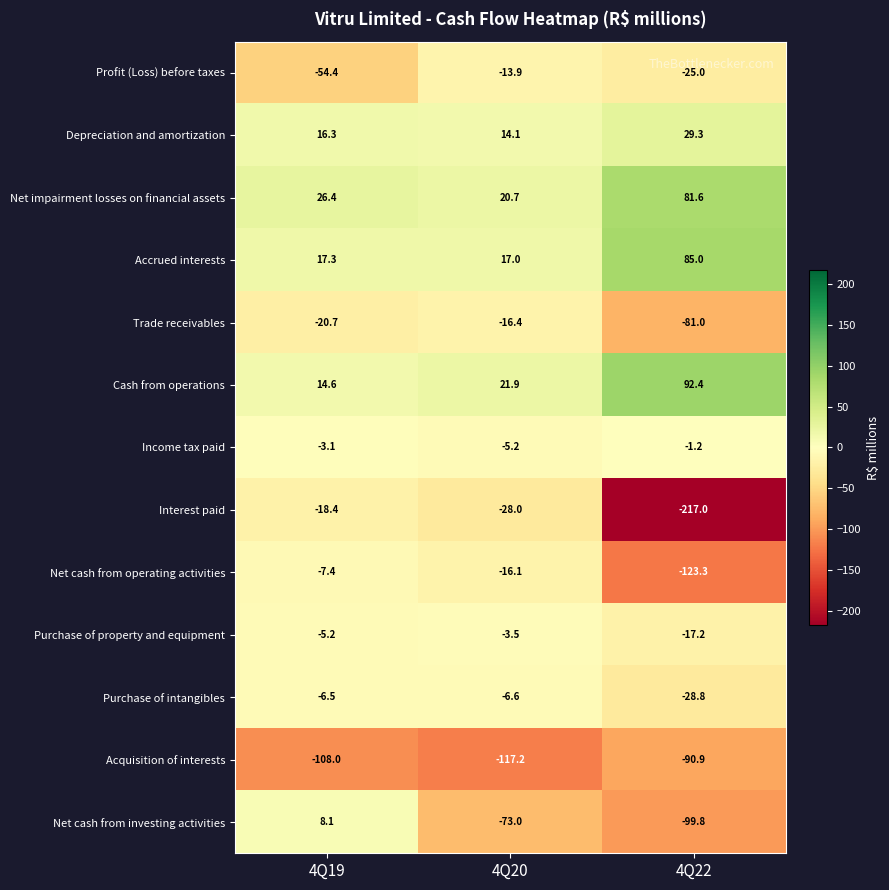

Which series changed the most between 4Q20 and 4Q22?

Interest paid